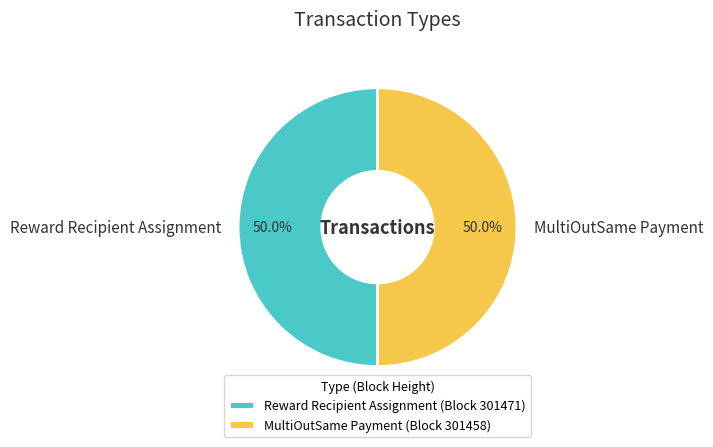

The MultiOutSame Payment slice represents 50% of the pie. True or false?

True